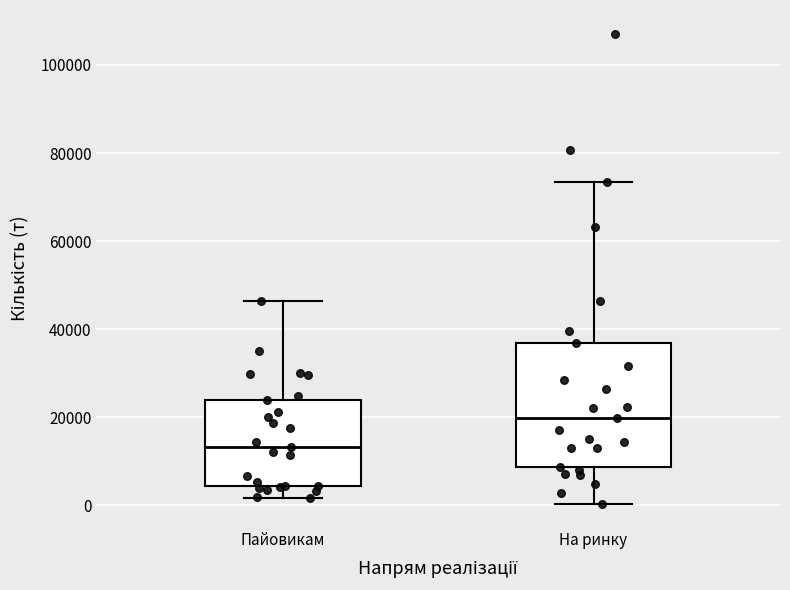

Where is the upper edge of the box for На ринку on the y-axis? The values are not printed on the chart, so give them approximately, as read against the axis.

36000